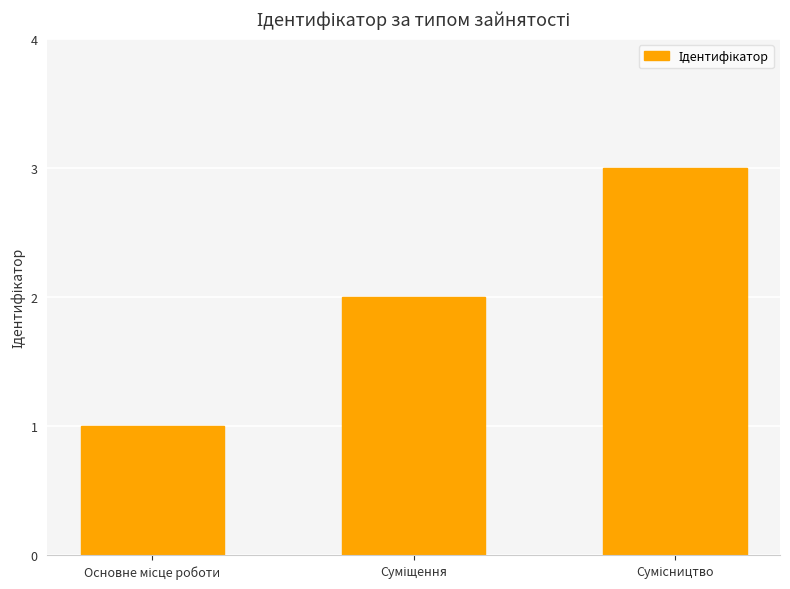

What is the maximum value shown in the chart?

3